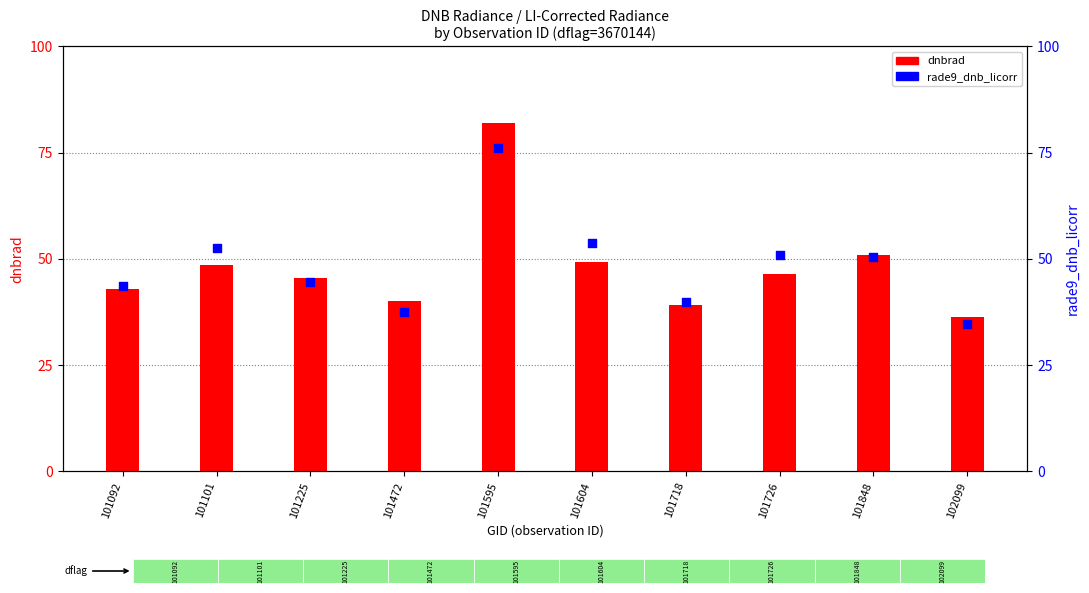

Which series contains the highest Y value?

dnbrad